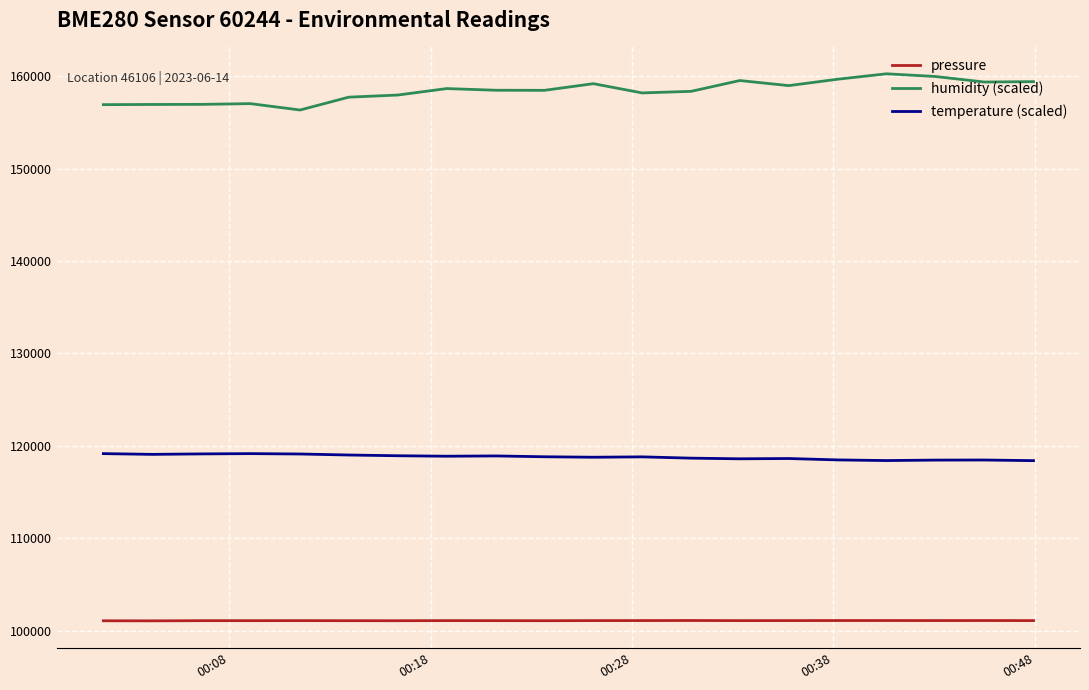

True or false: temperature (scaled) and pressure intersect in this chart.

False